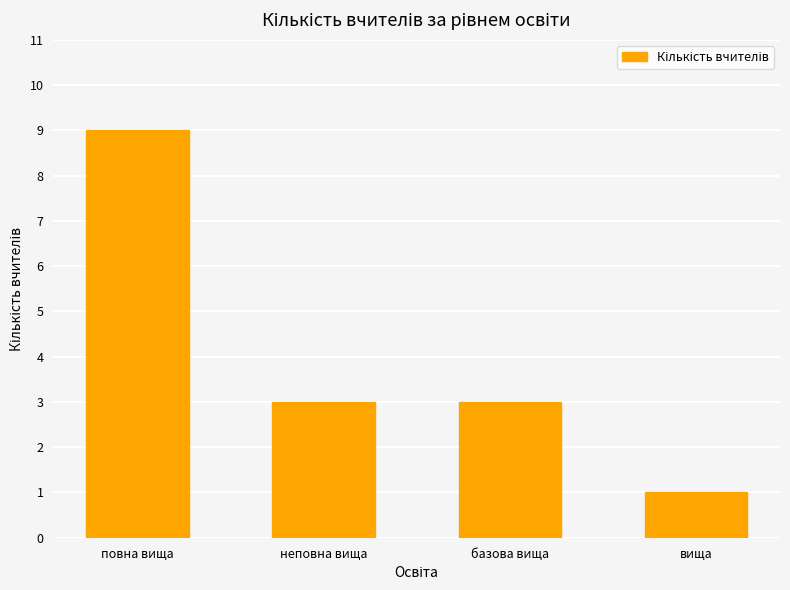

Which category has the highest value across all series?

повна вища